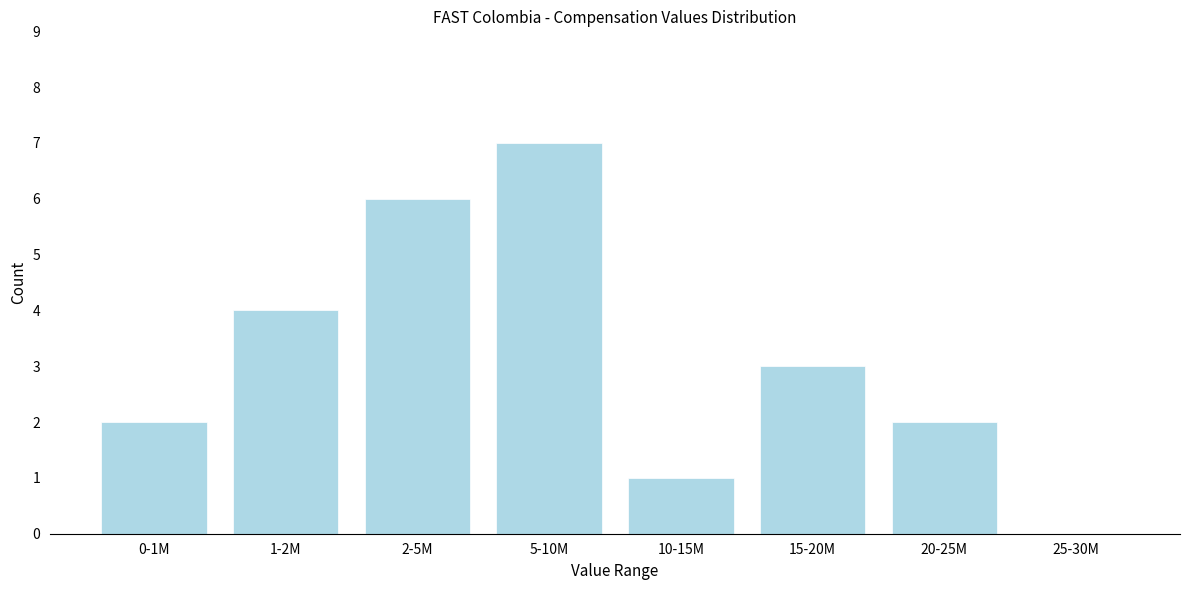

Reading left to right, what are all the values shown in this chart?

0-1M=2	1-2M=4	2-5M=6	5-10M=7	10-15M=1	15-20M=3	20-25M=2	25-30M=0